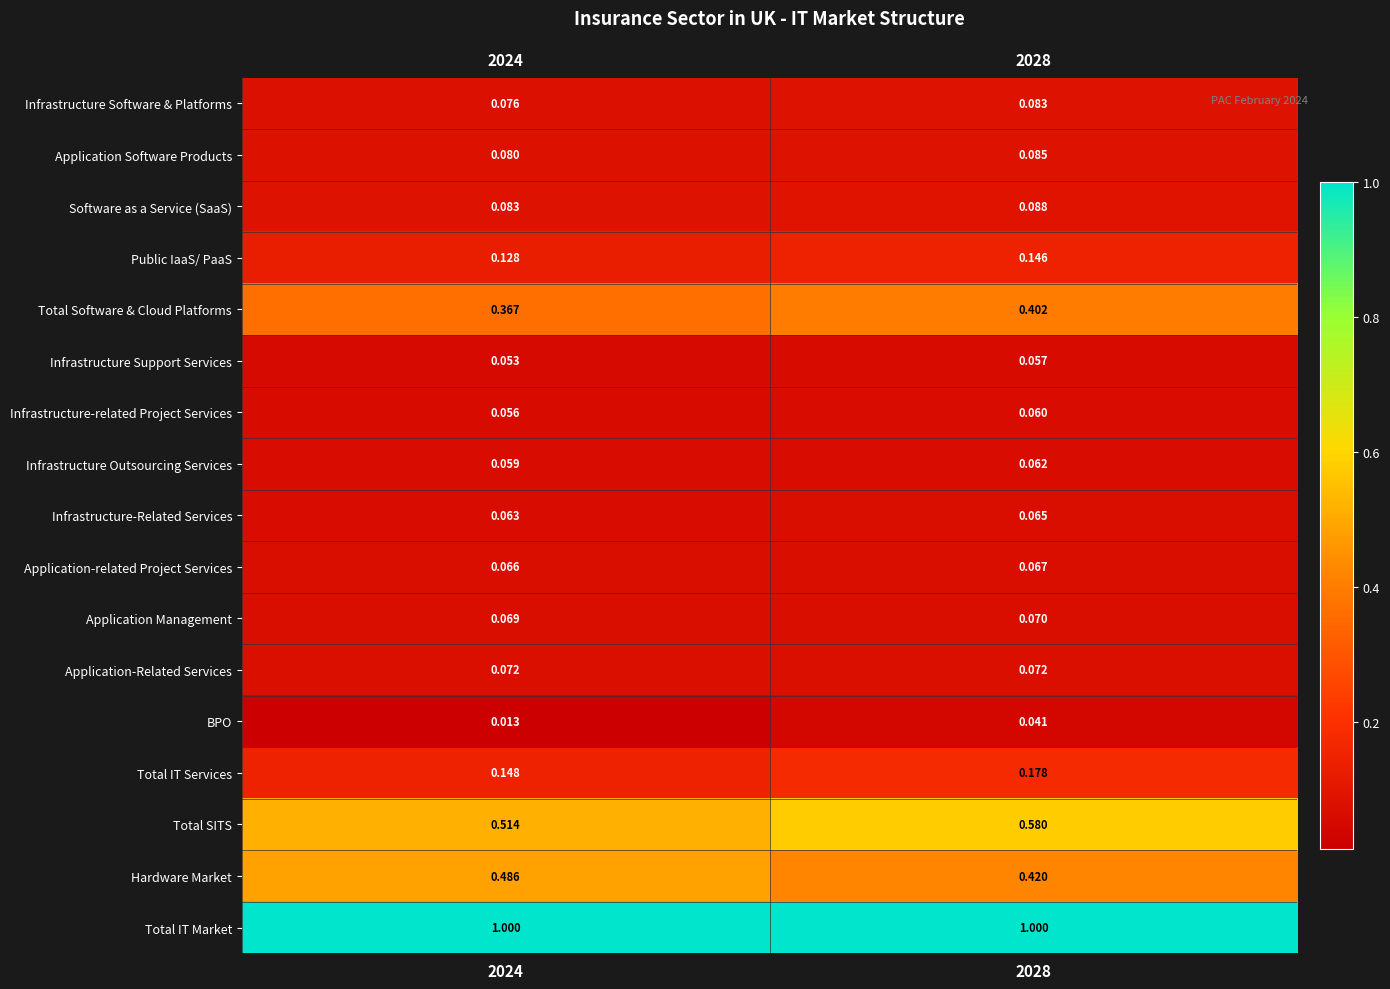

At 2024, list the series in order from smallest to largest.

BPO, Infrastructure Support Services, Infrastructure-related Project Services, Infrastructure Outsourcing Services, Infrastructure-Related Services, Application-related Project Services, Application Management, Application-Related Services, Infrastructure Software & Platforms, Application Software Products, Software as a Service (SaaS), Public IaaS/ PaaS, Total IT Services, Total Software & Cloud Platforms, Hardware Market, Total SITS, Total IT Market